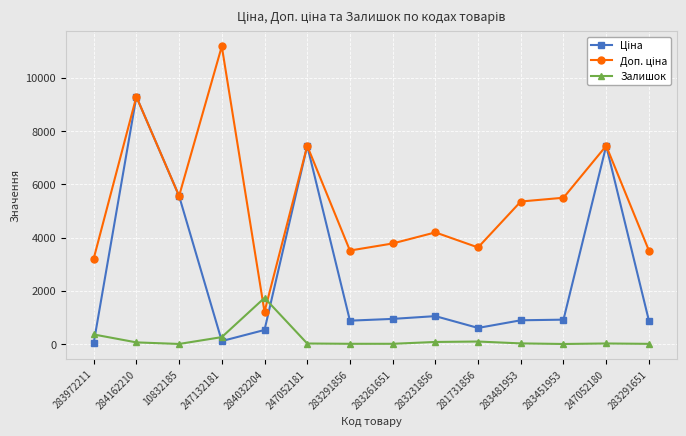

At which category does the chart reach its peak across all series?

247132181